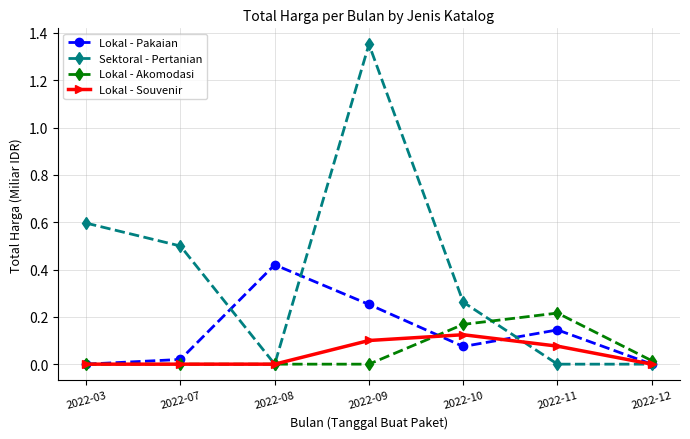

What is the sum of the Sektoral - Pertanian values at 2022-09 and 2022-07?

1.9